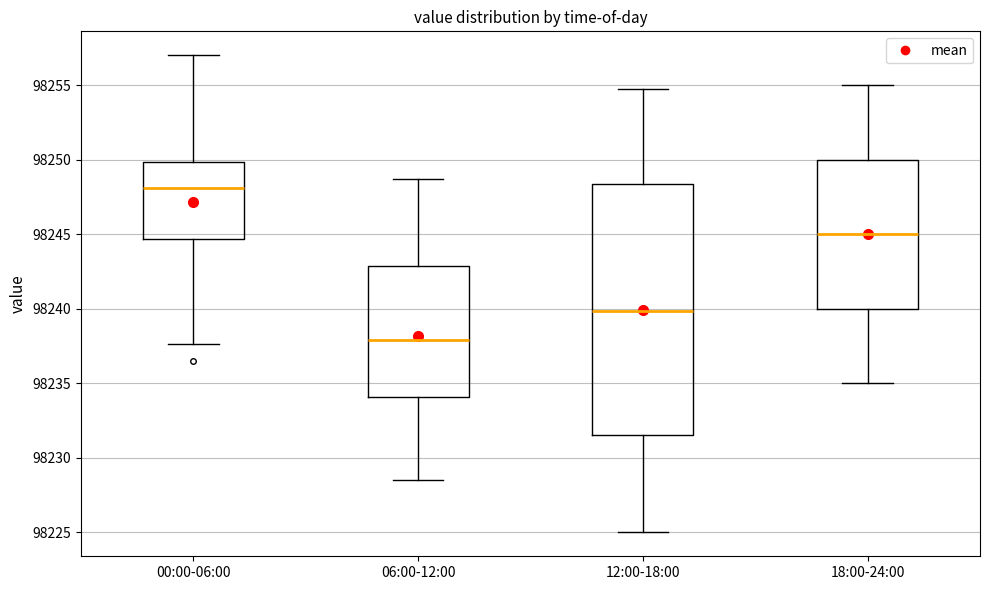

Reading left to right, read every box against the y-axis: the position of its median line, the range the box covers, and the ends of its whiskers. The values are not printed on the chart, so give them approximately, as read against the axis.

00:00-06:00: median 98248.0, box 98244.5 to 98250.0, whiskers 98237.5 to 98257.0
06:00-12:00: median 98238.0, box 98234.0 to 98243.0, whiskers 98228.5 to 98248.5
12:00-18:00: median 98240.0, box 98231.5 to 98248.5, whiskers 98225.0 to 98255.0
18:00-24:00: median 98245.0, box 98240.0 to 98250.0, whiskers 98235.0 to 98255.0